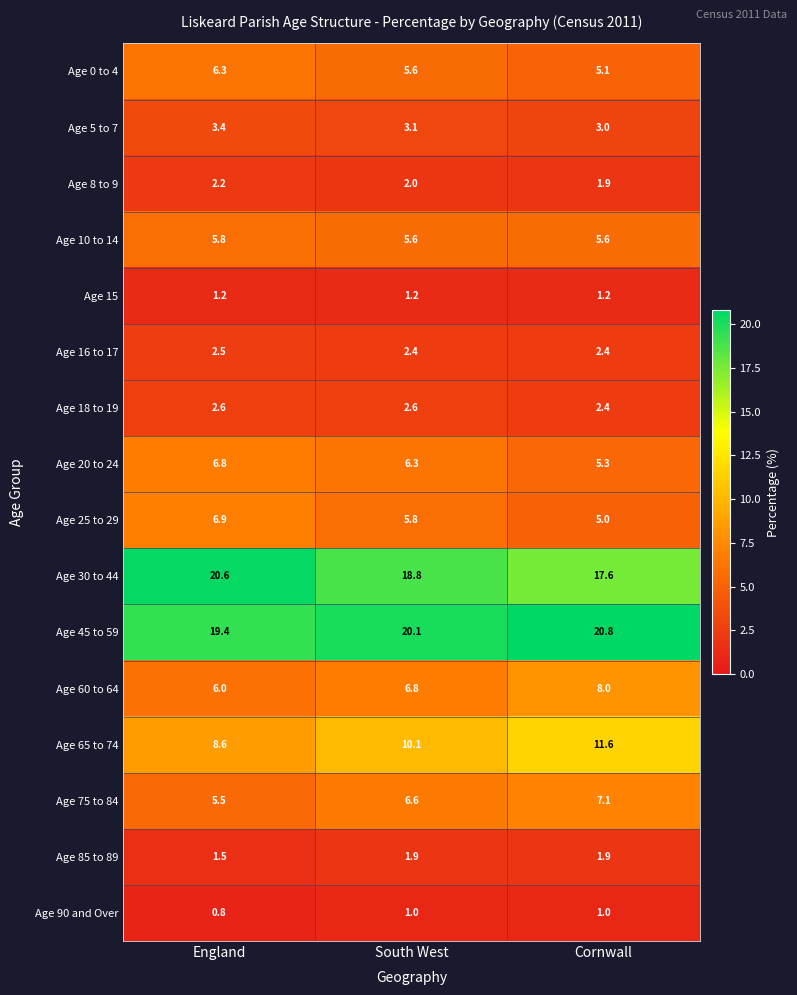

What is the spread (max minus min) of values at England?

19.8